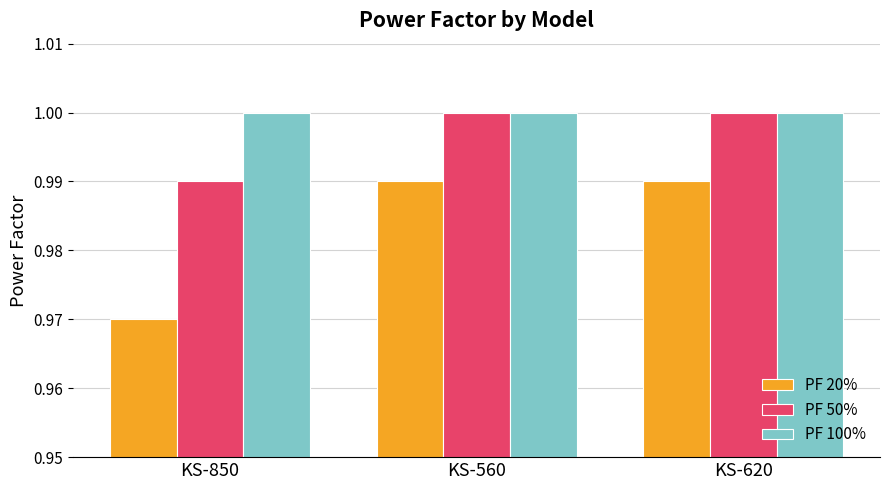

What is the sum of the PF 20% values at KS-560 and KS-850?

2.0